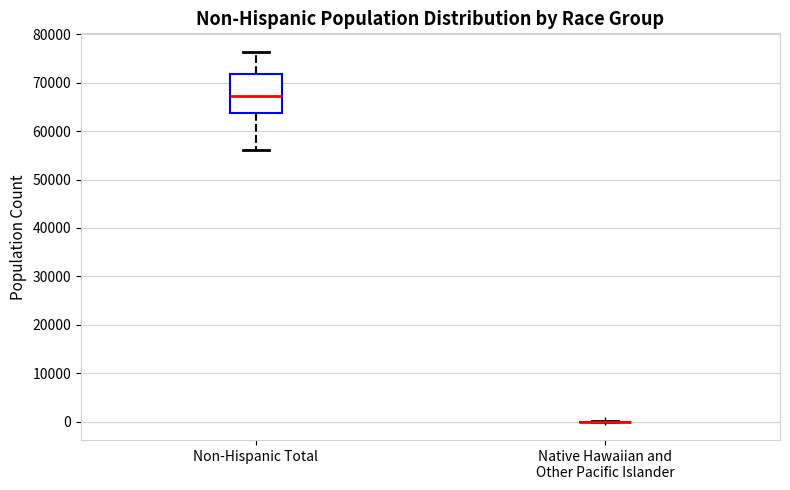

Reading left to right, read every box against the y-axis: the position of its median line, the range the box covers, and the ends of its whiskers. The values are not printed on the chart, so give them approximately, as read against the axis.

Non-Hispanic Total: median 67000, box 64000 to 72000, whiskers 56000 to 76000
Native Hawaiian and Other Pacific Islander: box collapsed to a line at 0, whiskers 0 to 0